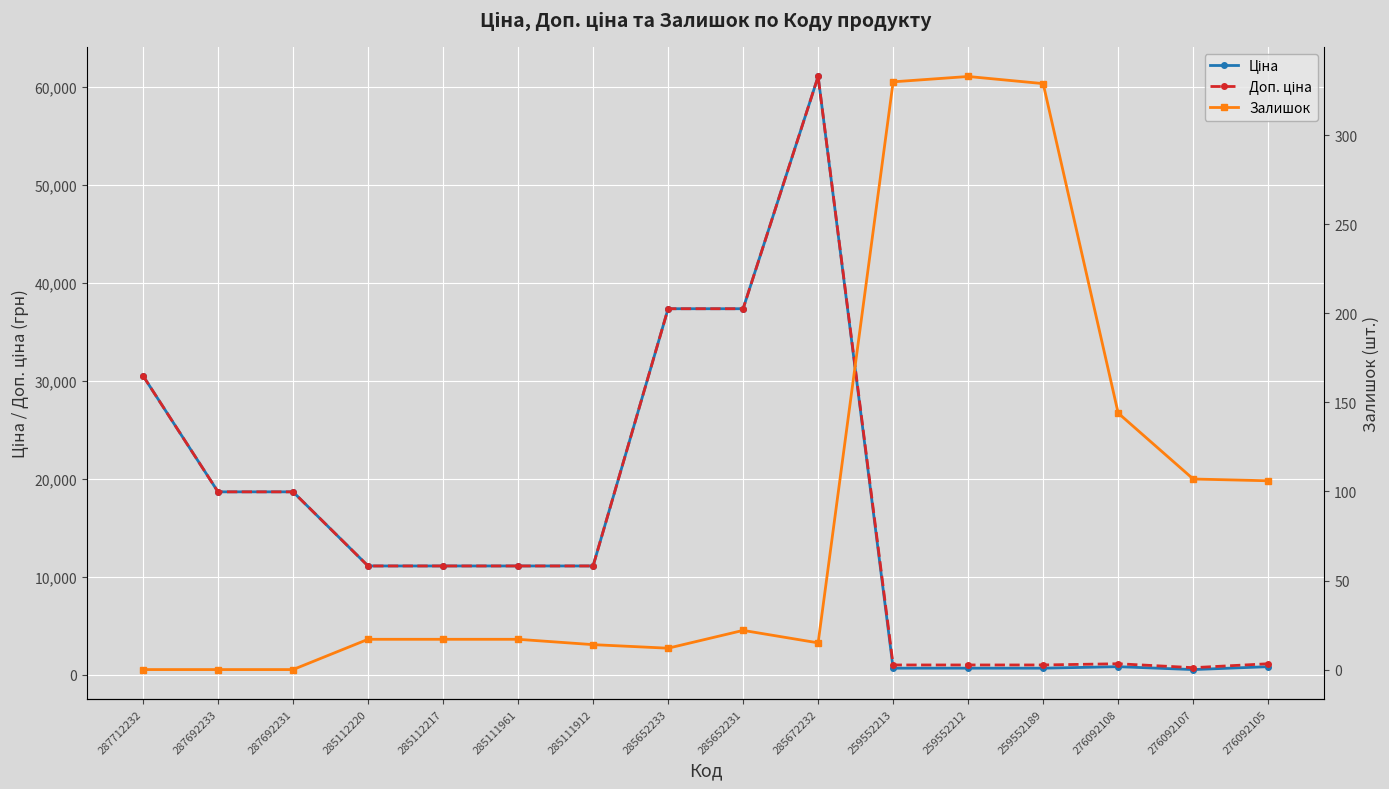

Reading left to right, extract all data points from this chart.

Ціна: 287712232=30512.3	287692233=18671.5	287692231=18671.5	285112220=11113.6	285112217=11113.6	285111961=11113.6	285111912=11113.6	285652233=37343.0	285652231=37343.0	285672232=61024.7	259552213=689.1	259552212=689.1	259552189=689.1	276092108=842.8	276092107=547.8	276092105=842.8
Доп. ціна: 287712232=30512.3	287692233=18671.5	287692231=18671.5	285112220=11113.6	285112217=11113.6	285111961=11113.6	285111912=11113.6	285652233=37343.0	285652231=37343.0	285672232=61024.7	259552213=1017.8	259552212=1017.8	259552189=1017.8	276092108=1142.1	276092107=742.0	276092105=1142.1
Залишок: 287712232=0.0	287692233=0.0	287692231=0.0	285112220=17.0	285112217=17.0	285111961=17.0	285111912=14.0	285652233=12.0	285652231=22.0	285672232=15.0	259552213=330.0	259552212=333.0	259552189=329.0	276092108=144.0	276092107=107.0	276092105=106.0